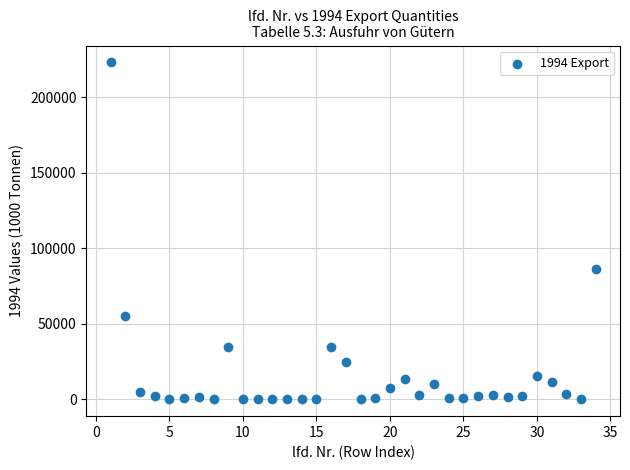

What is the range of X values (max minus min)?

33.0